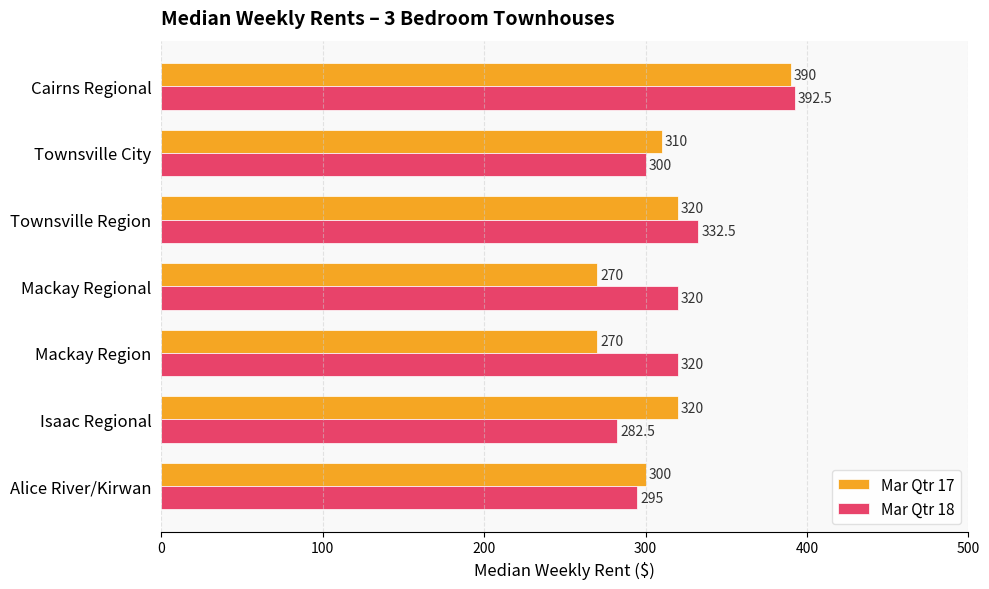

What is the minimum value for Mar Qtr 17?

270.0